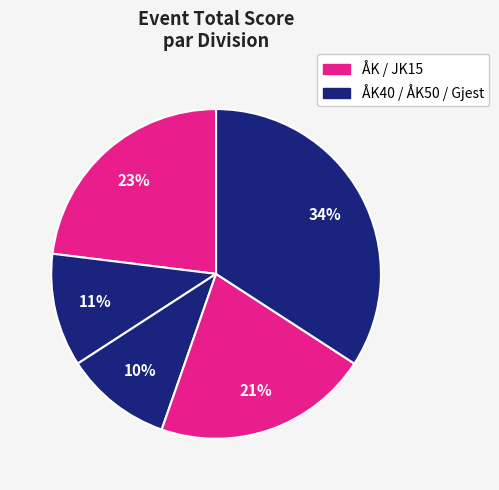

How many segments does this pie chart have?

5